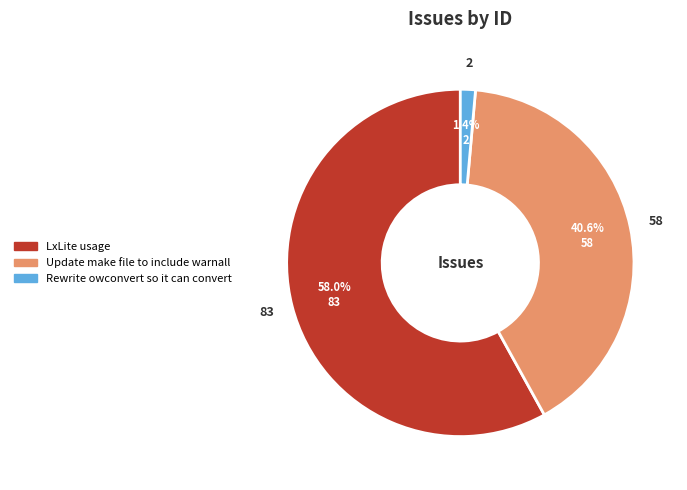

Count the number of slices in the pie.

3